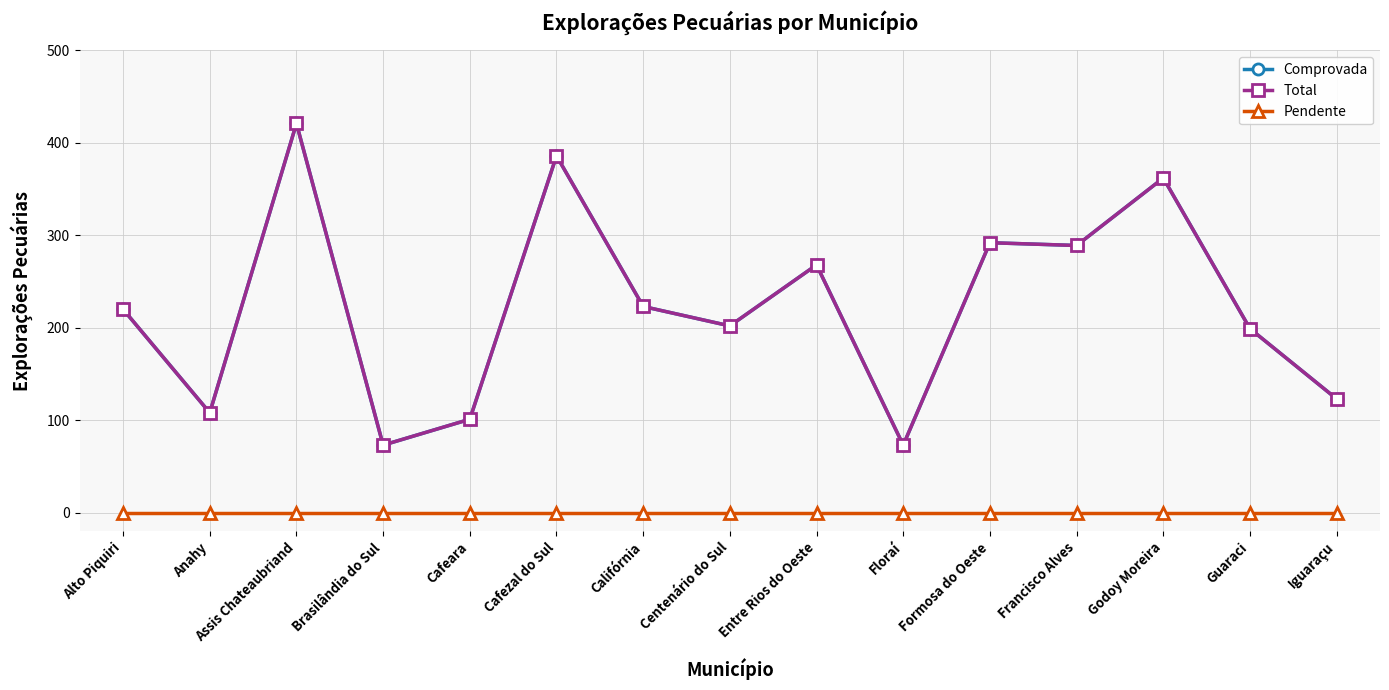

What is the difference between the second highest and second lowest values in the Total series?

313